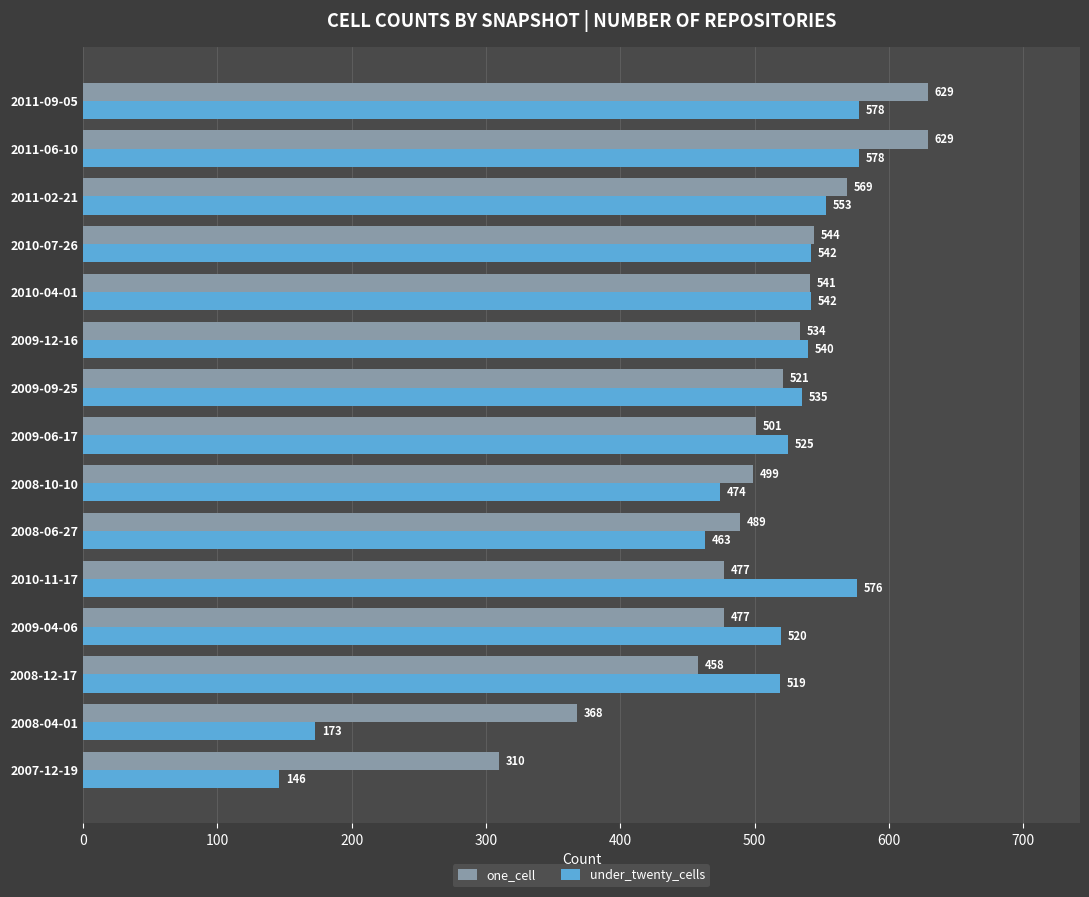

Rank the series at 2007-12-19 from highest to lowest value.

one_cell, under_twenty_cells